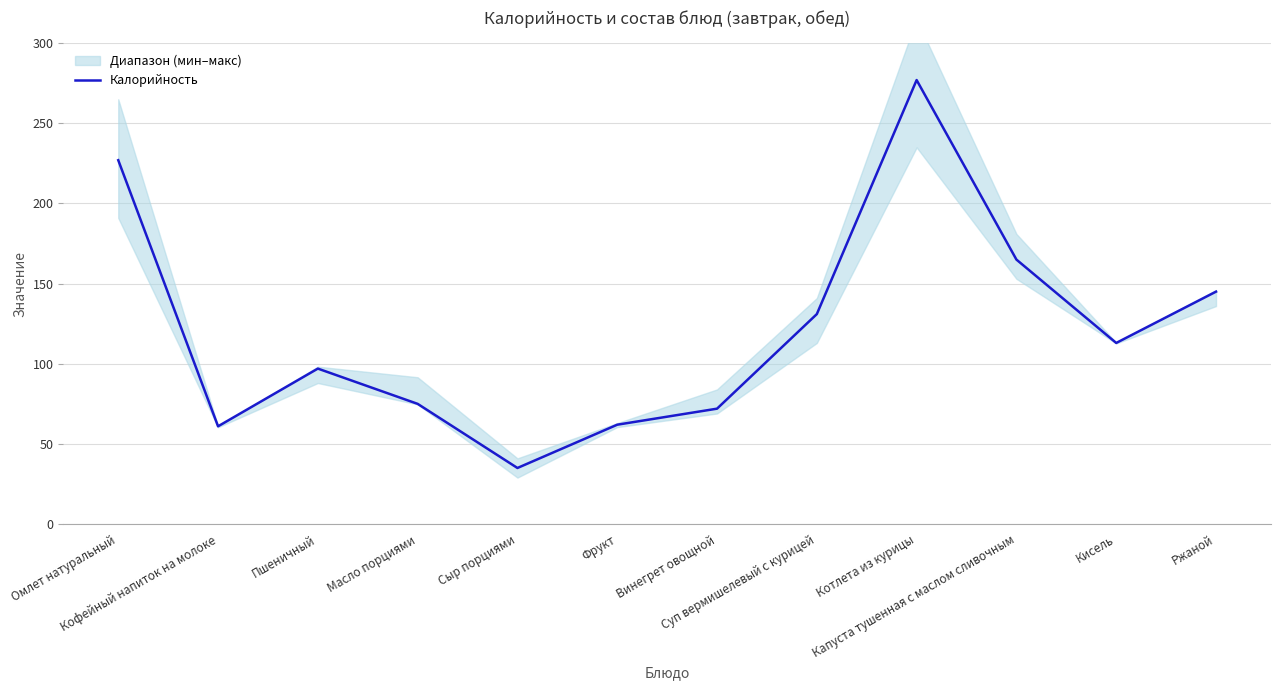

What position from the left is Суп вермишелевый с курицей?

8